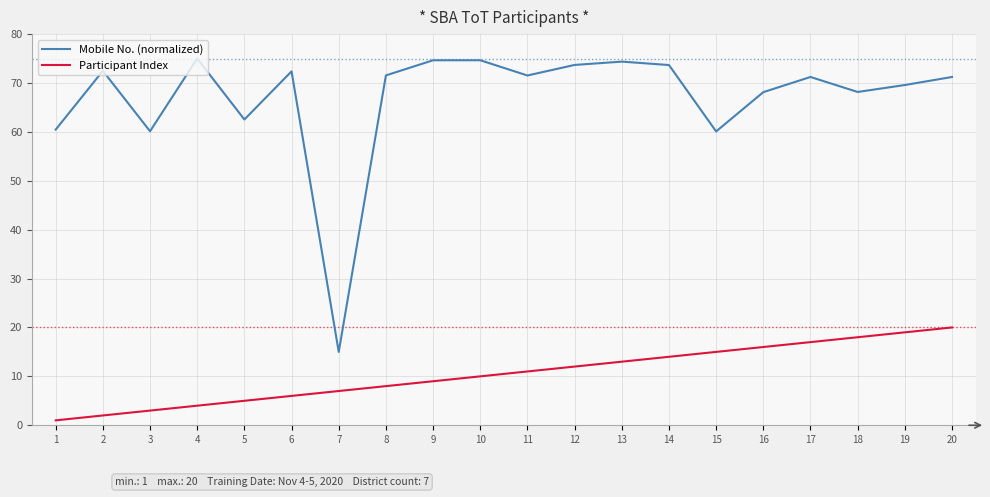

What are all the series names shown in the legend?

Mobile No. (normalized), Participant Index